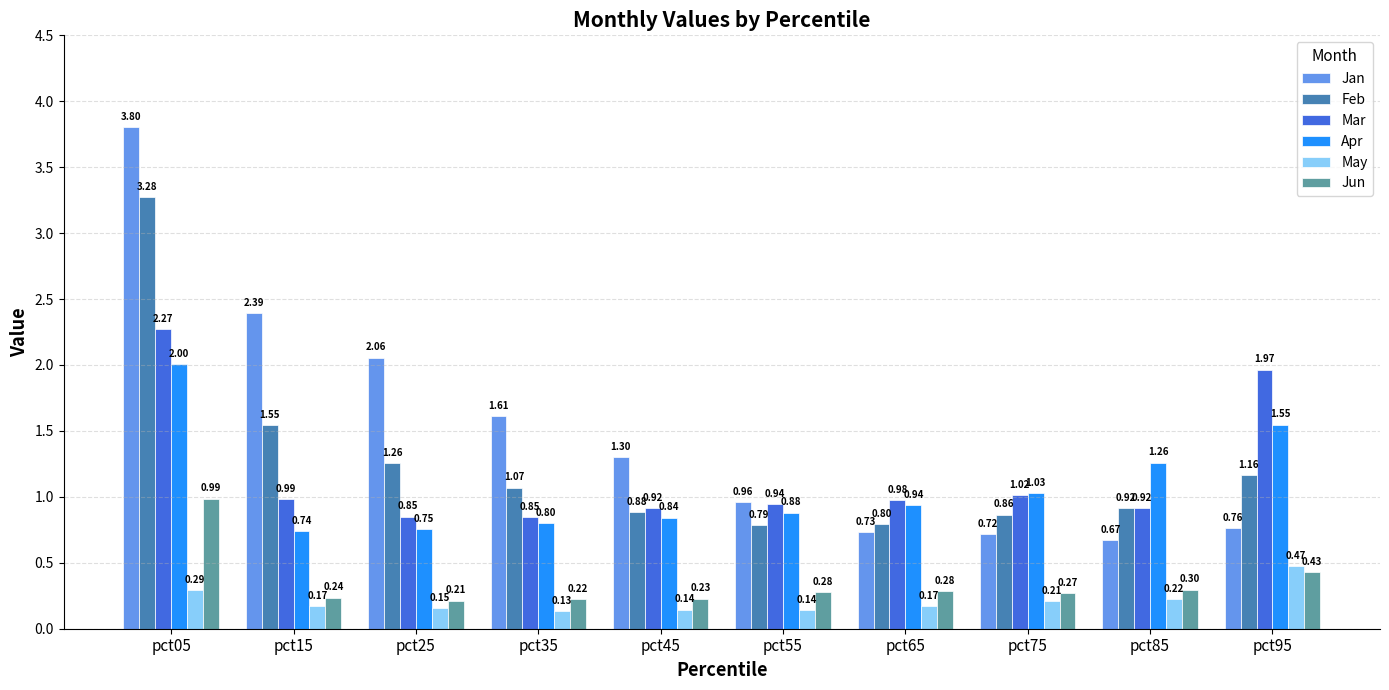

Is the value of May at pct85 greater than the value of Jan at pct05?

No